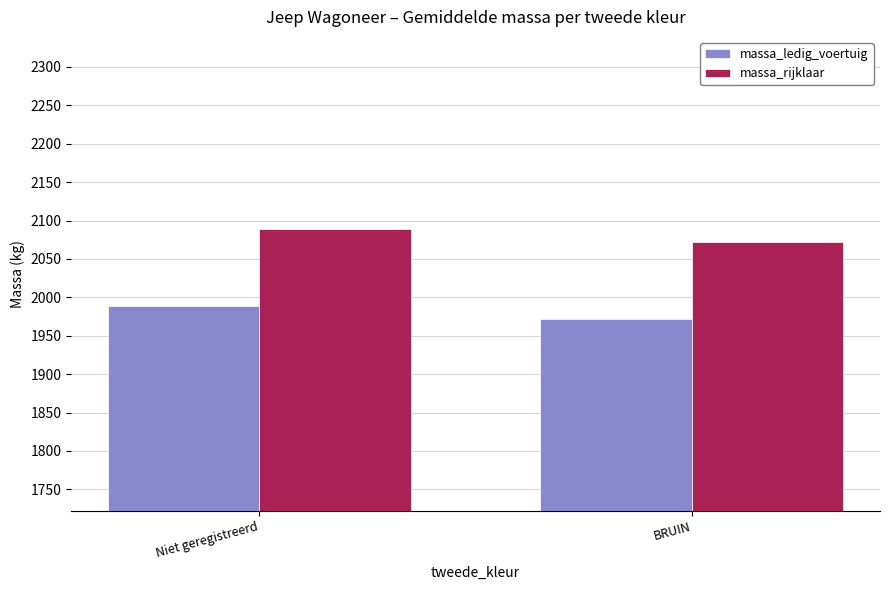

What is the smallest value displayed?

1971.8